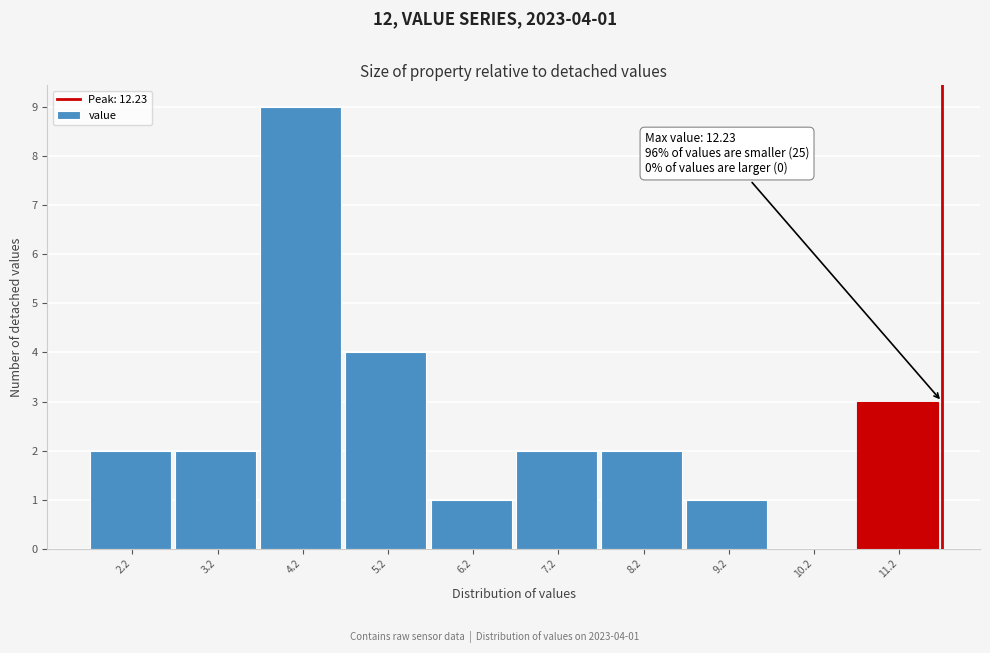

Reading right to left, extract all data points from this chart.

11.2=3	10.2=0	9.2=1	8.2=2	7.2=2	6.2=1	5.2=4	4.2=9	3.2=2	2.2=2